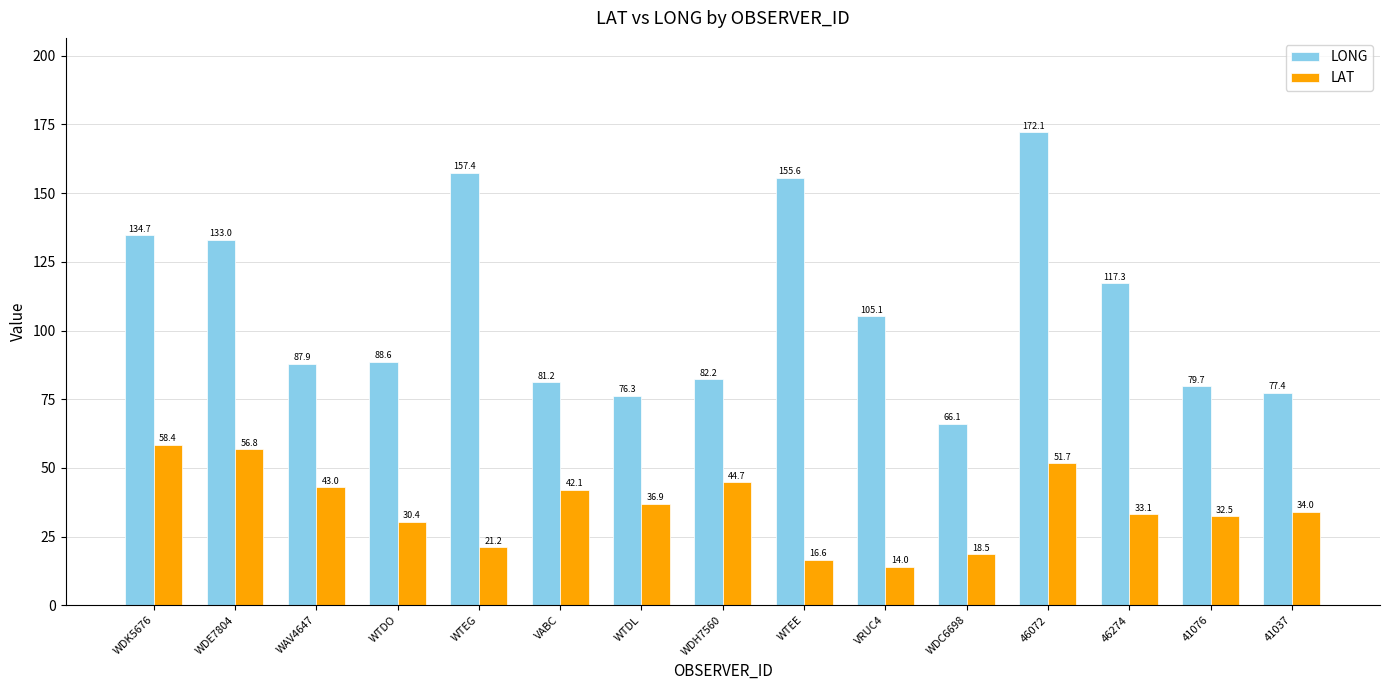

Rank the categories by LONG value from highest to lowest.

46072, WTEG, WTEE, WDK5676, WDE7804, 46274, VRUC4, WTDO, WAV4647, WDH7560, VABC, 41076, 41037, WTDL, WDC6698